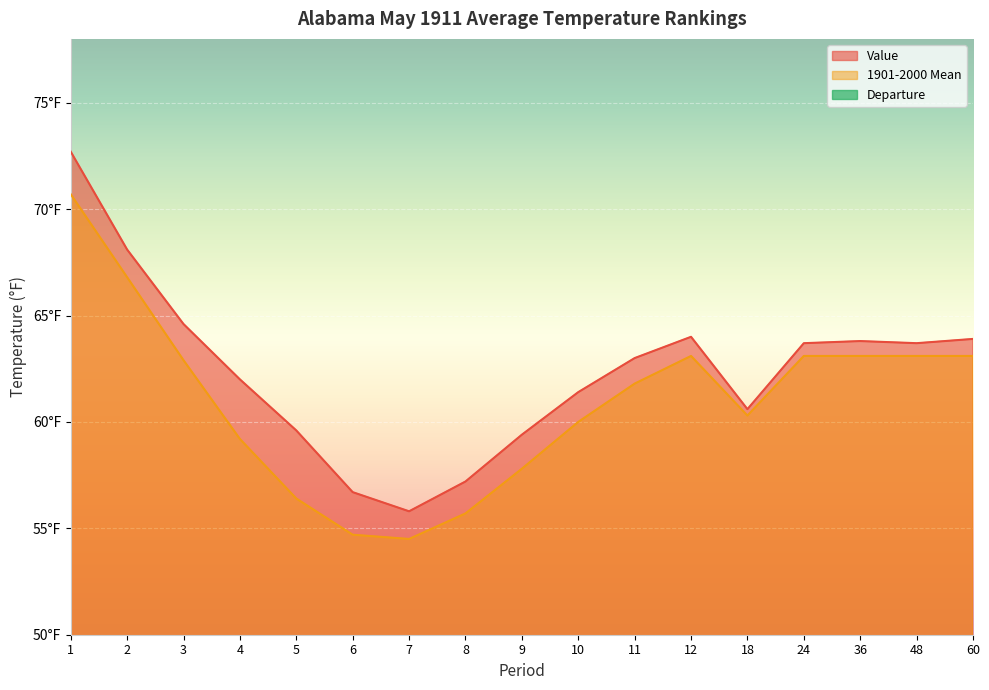

How many interior local valleys does the 1901-2000 Mean series have?

2